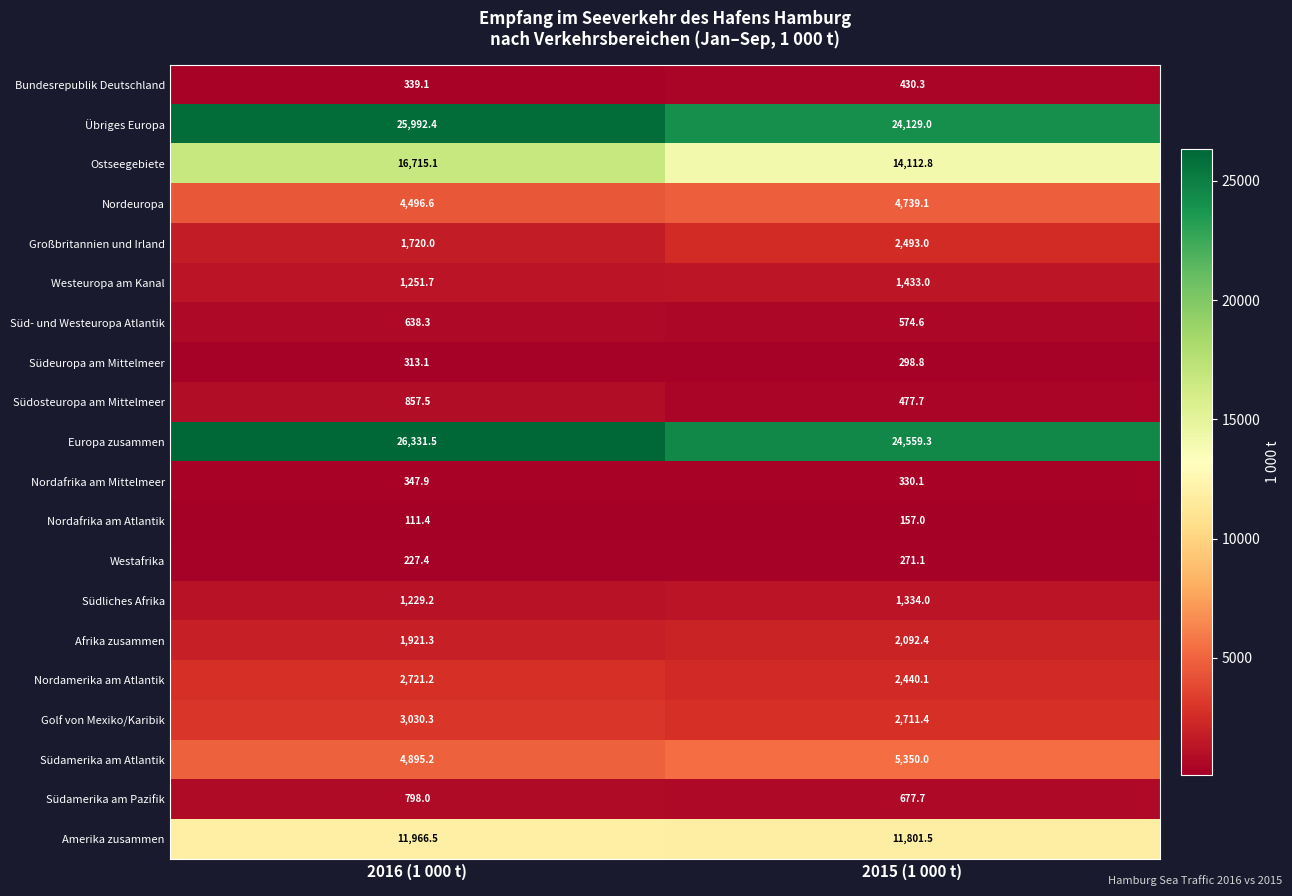

What is the average value of the Golf von Mexiko/Karibik series?

2870.9